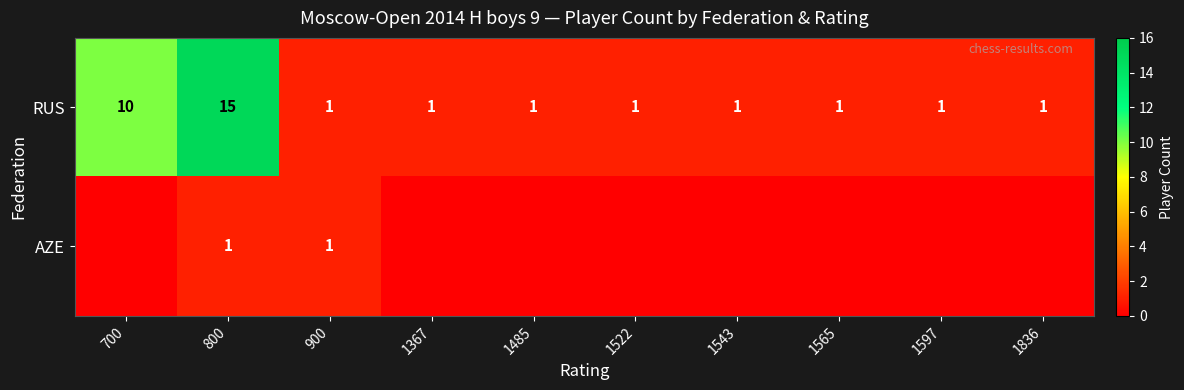

Which has a higher value, 1543 or 1367?

1543